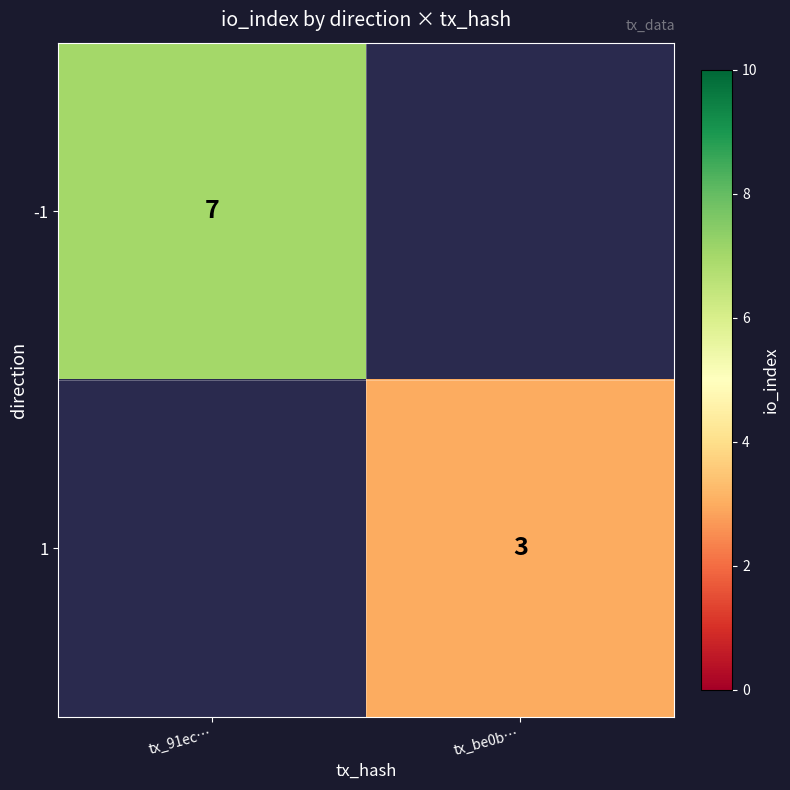

True or false: -1 has a value of 12 at tx_91ec….

False